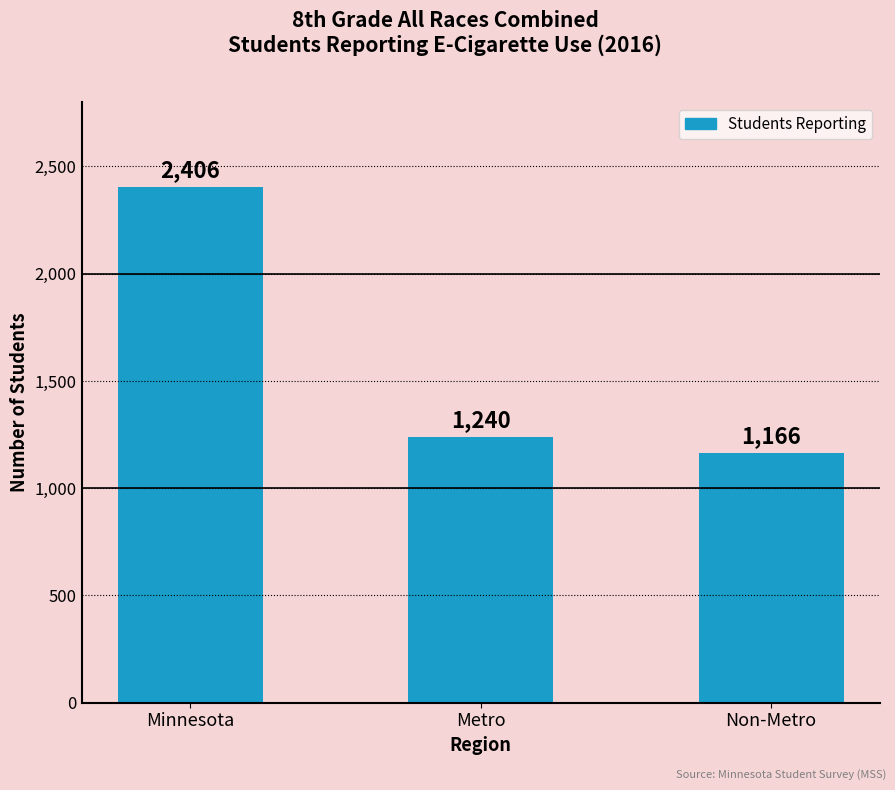

How many data points are less than 1240?

1